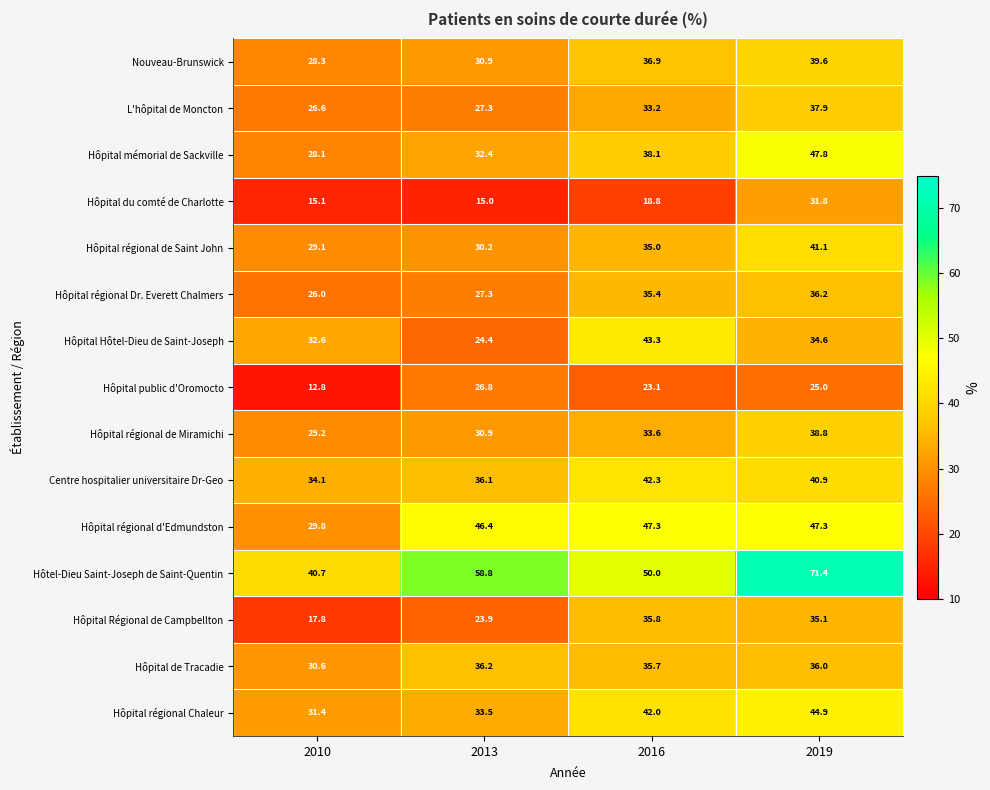

Which series has the widest spread of values?

Hôtel-Dieu Saint-Joseph de Saint-Quentin